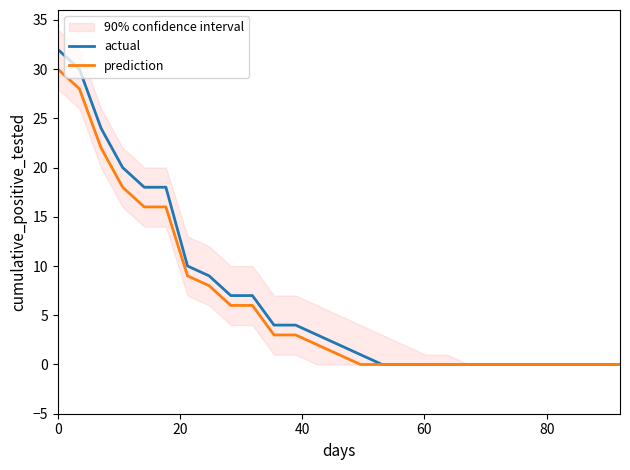

Is the value of actual at 80 greater than the value of prediction at 0?

No